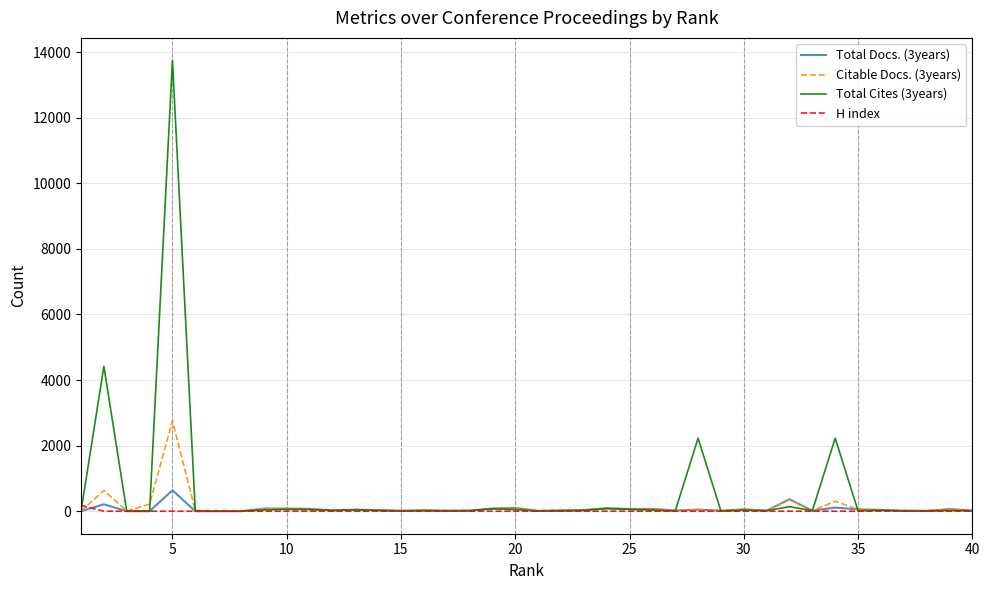

Which series has the widest spread of values?

Total Cites (3years)